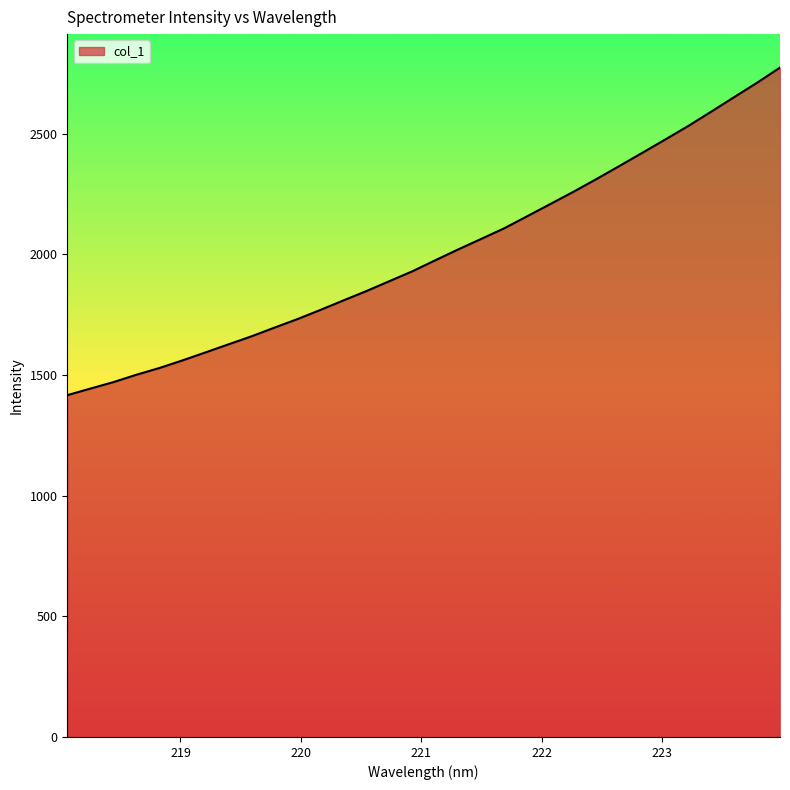

How many series are shown in this chart?

1